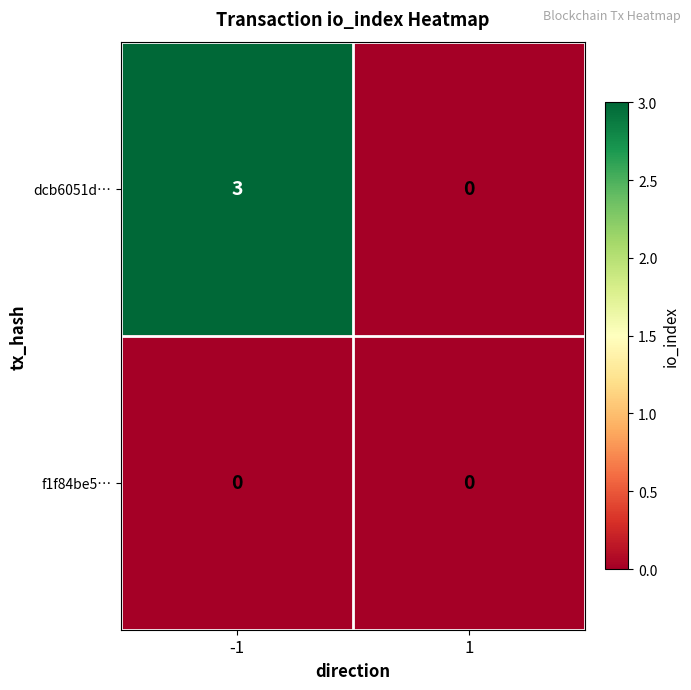

List the series in order of their overall mean, highest first.

dcb6051d…, f1f84be5…